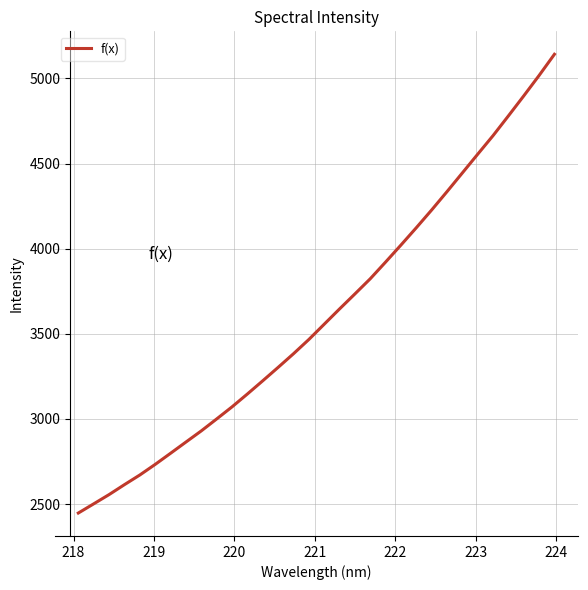

What is the smallest value displayed?

2447.2